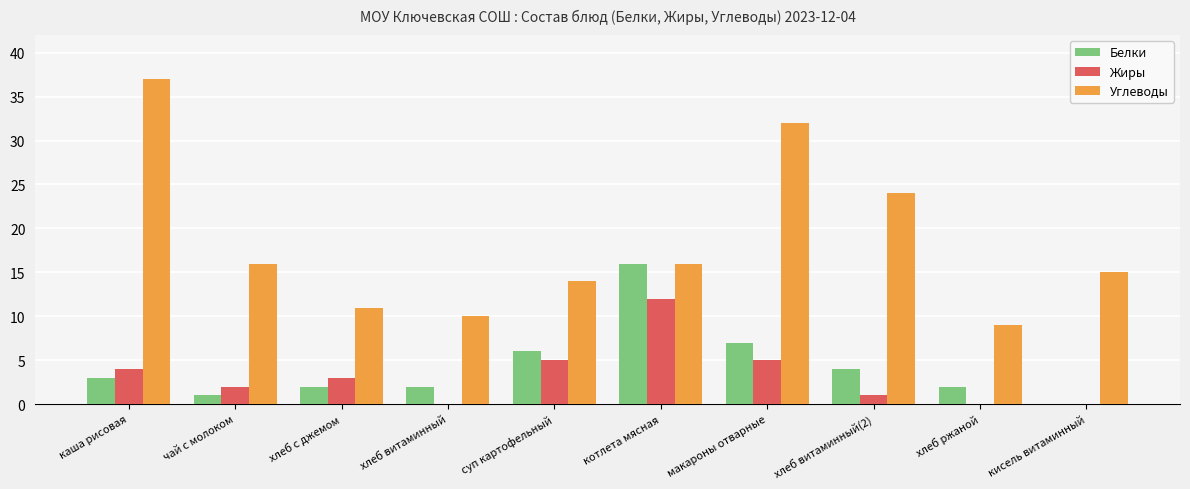

The value of Жиры at хлеб ржаной is -5. True or false?

False